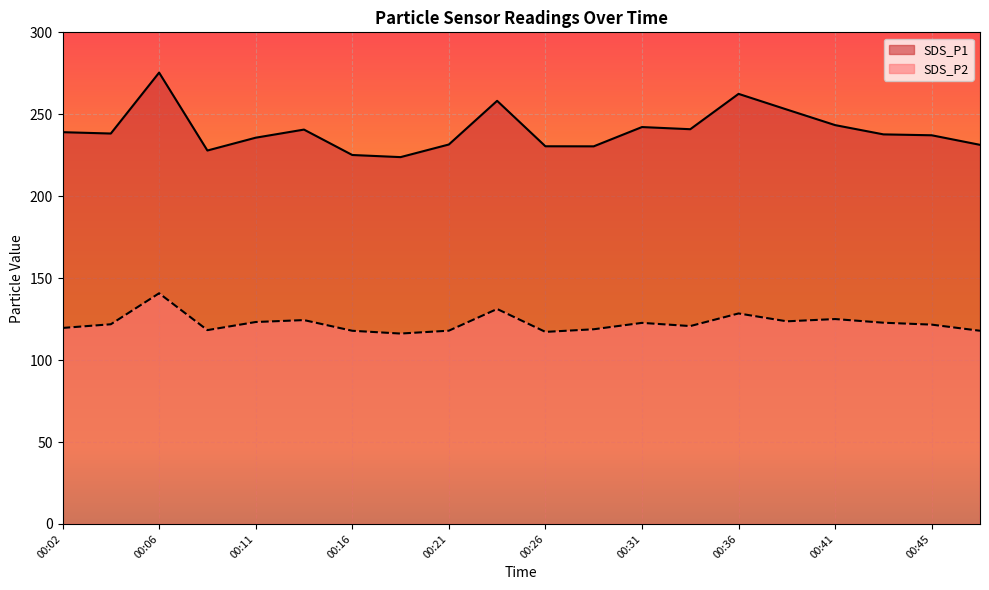

How many lines are shown in the chart?

2